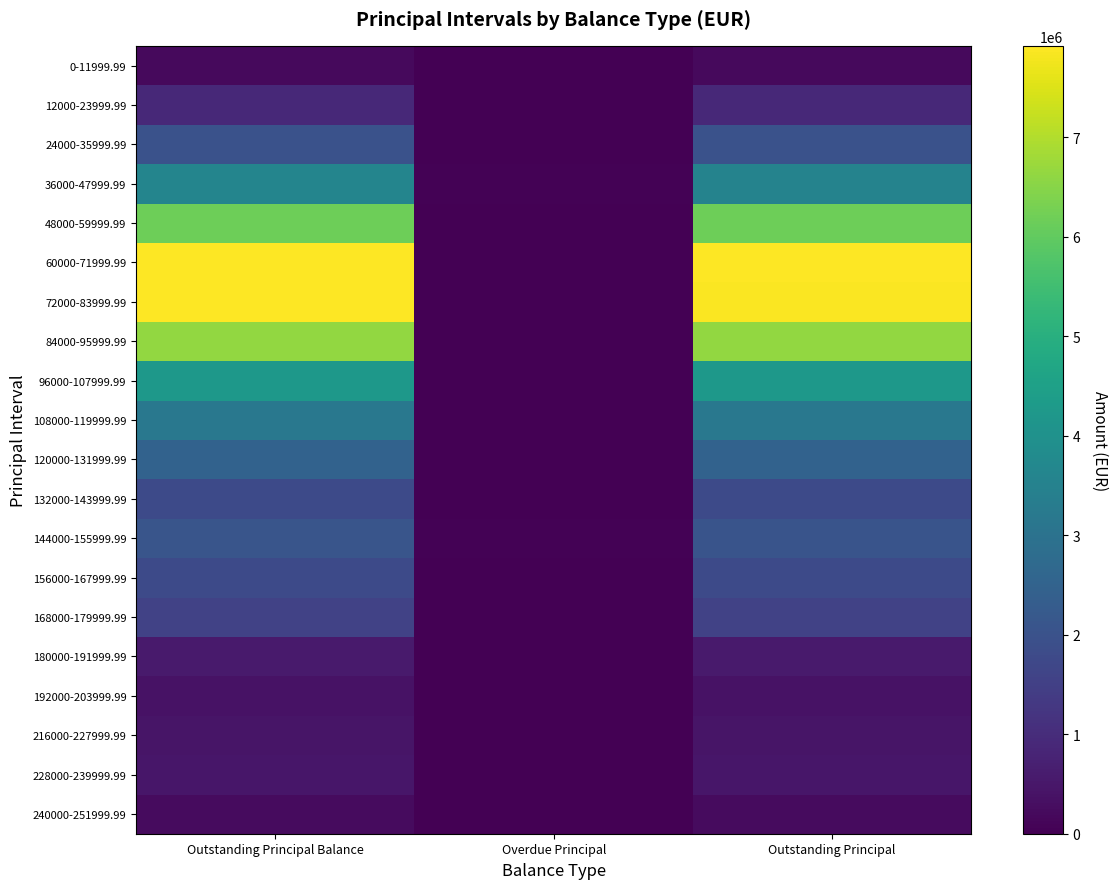

Which series has the largest range (max minus min)?

60000-71999.99